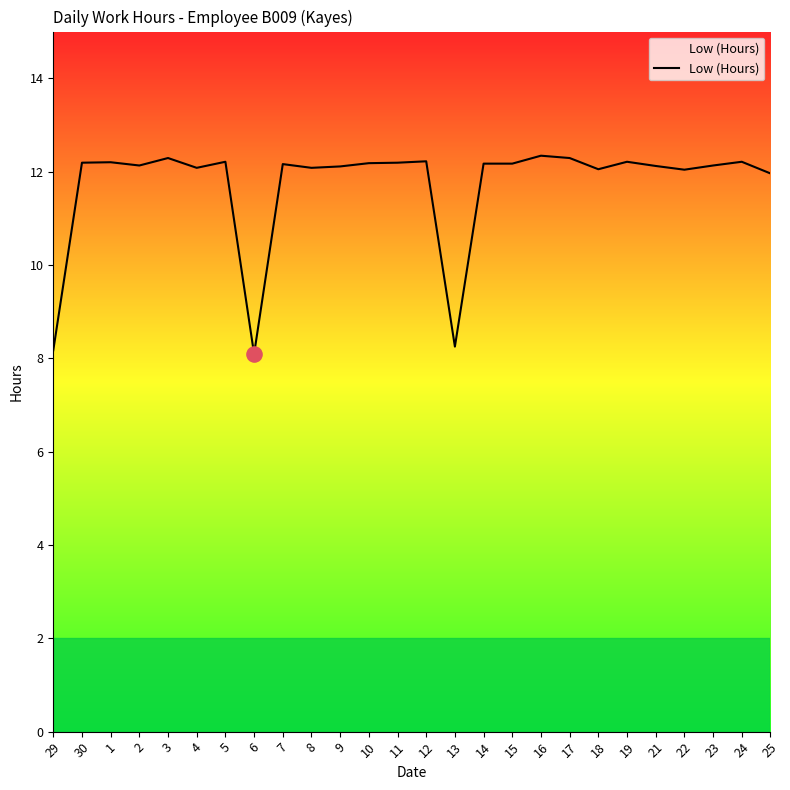

Approximately how many times larger is the value at 6 compared to 9?

0.7